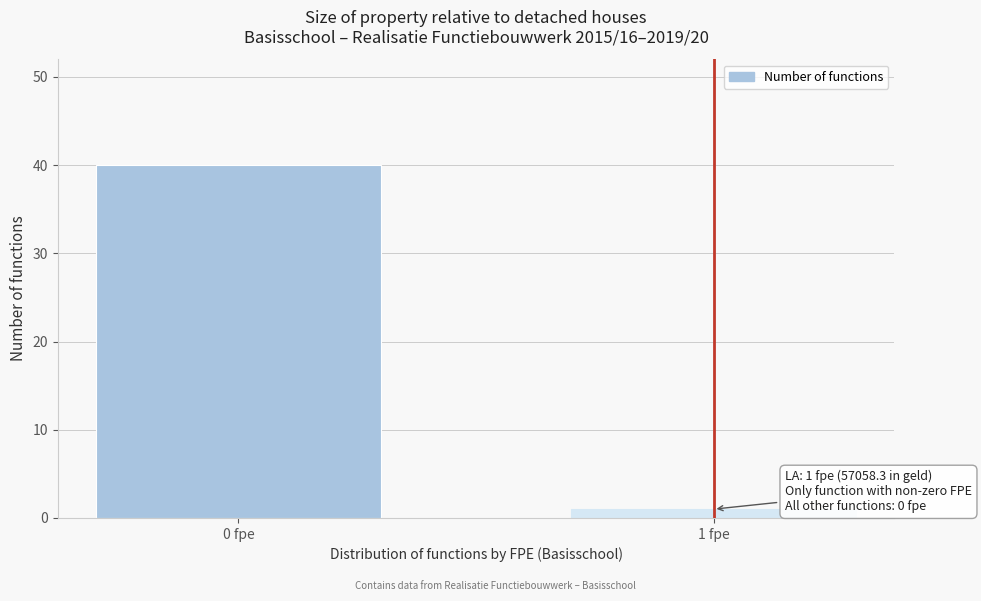

Reading left to right, extract all data points from this chart.

40	1